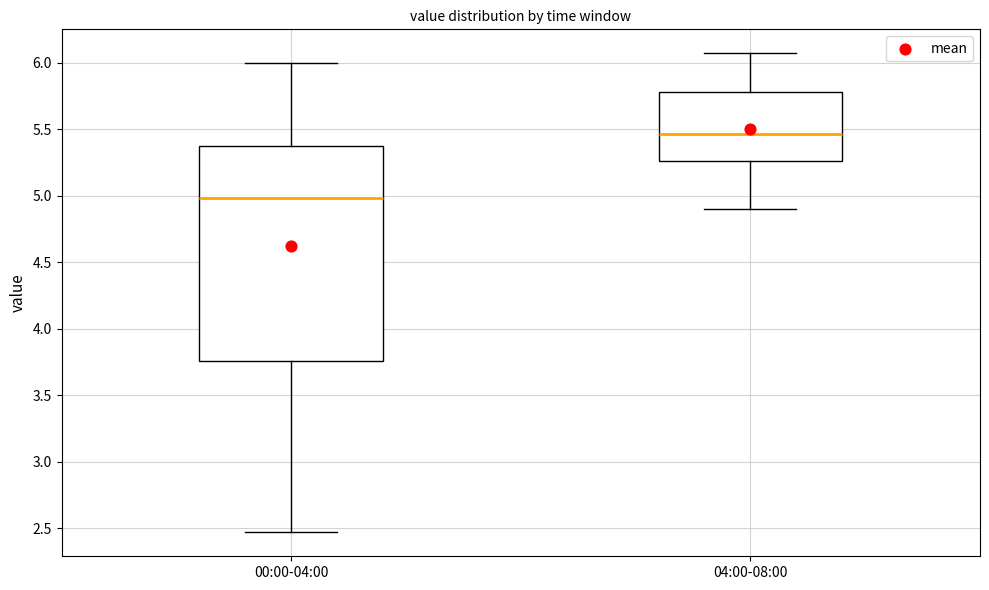

Where does the lower whisker of the box for 04:00-08:00 end on the y-axis? The values are not printed on the chart, so give them approximately, as read against the axis.

4.90